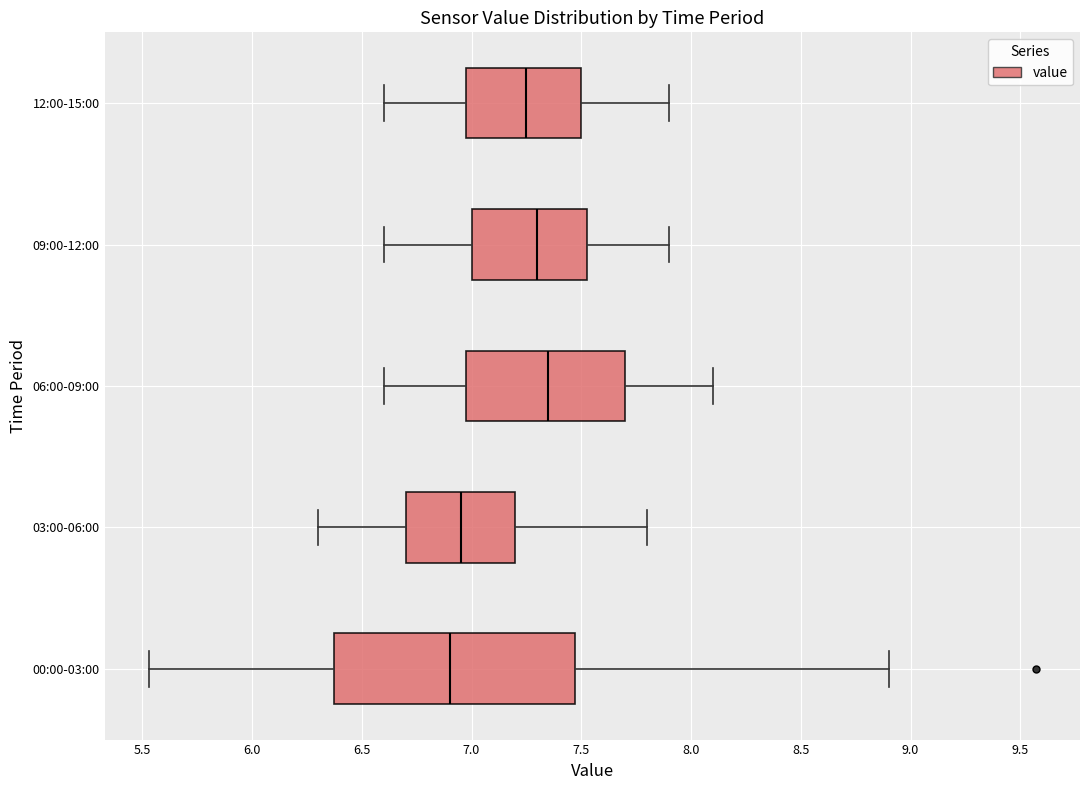

Reading bottom to top, transcribe this box plot: for each box, give where its median line is, the range the box spans, and where its two whiskers end, as read against the x-axis. The values are not printed on the chart, so give them approximately, as read against the axis.

00:00-03:00: median 6.90, box 6.40 to 7.45, whiskers 5.55 to 8.90
03:00-06:00: median 6.95, box 6.70 to 7.20, whiskers 6.30 to 7.80
06:00-09:00: median 7.35, box 7.00 to 7.70, whiskers 6.60 to 8.10
09:00-12:00: median 7.30, box 7.00 to 7.55, whiskers 6.60 to 7.90
12:00-15:00: median 7.25, box 7.00 to 7.50, whiskers 6.60 to 7.90